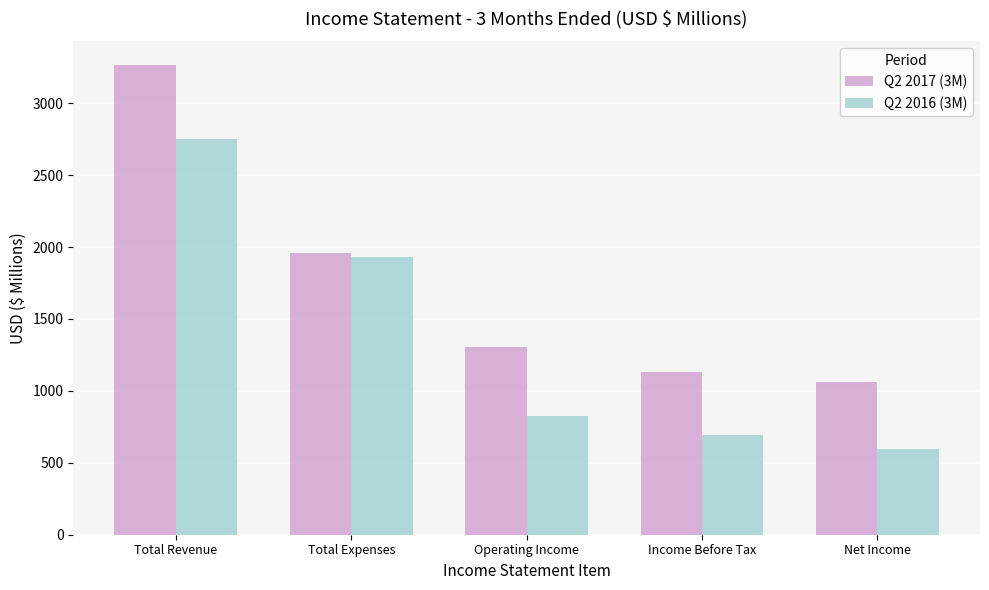

At Income Before Tax, list the series in order from largest to smallest.

Q2 2017 (3M), Q2 2016 (3M)